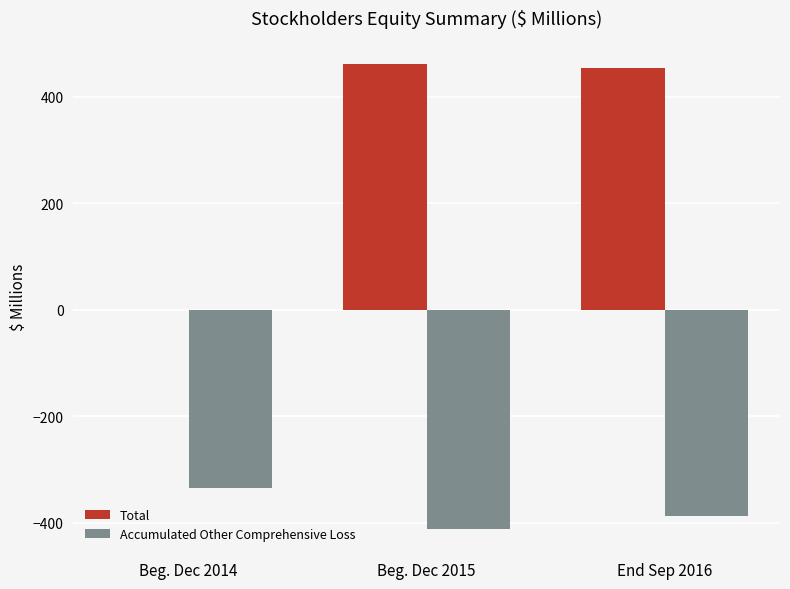

Which series has the largest range (max minus min)?

Total